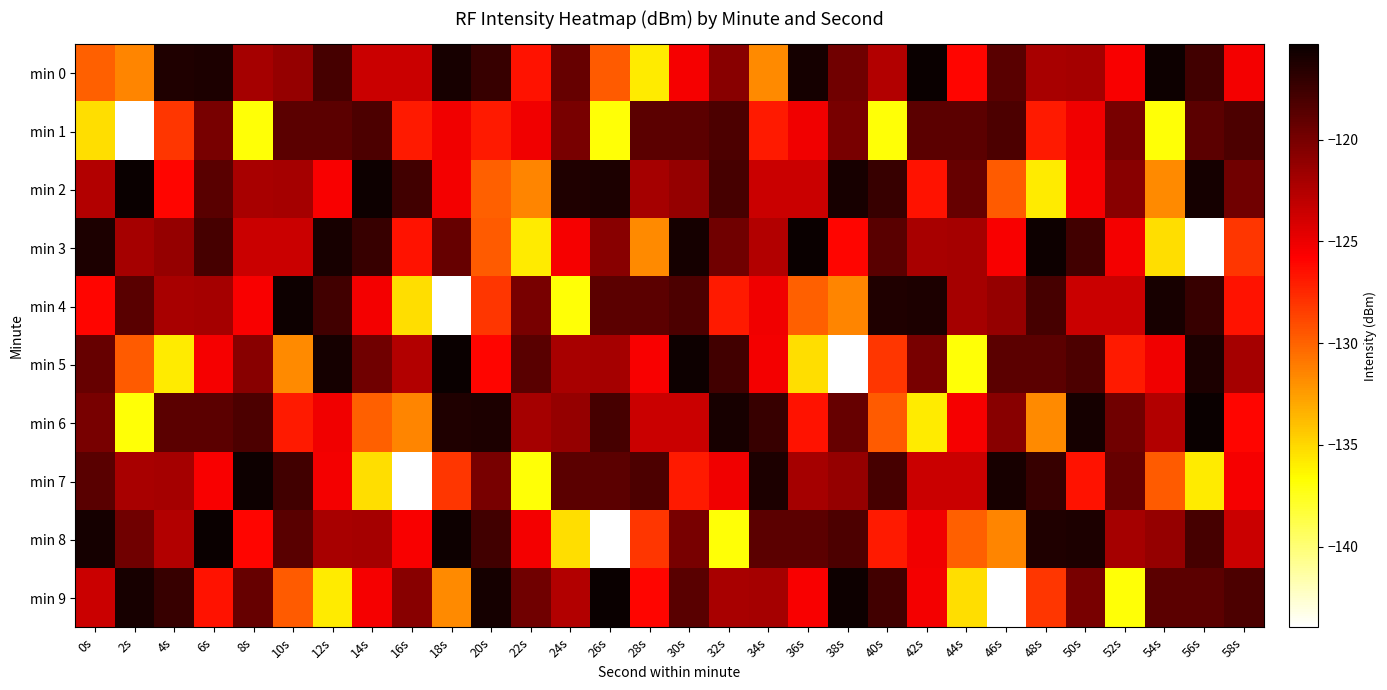

What is the maximum value shown in the chart?

-115.3